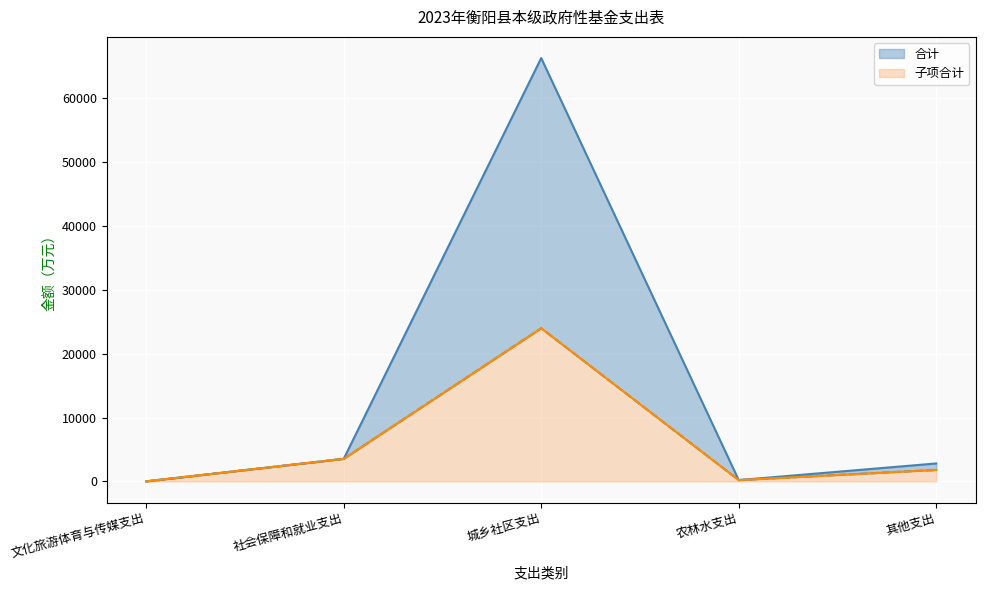

What is the greatest value displayed?

66271.0